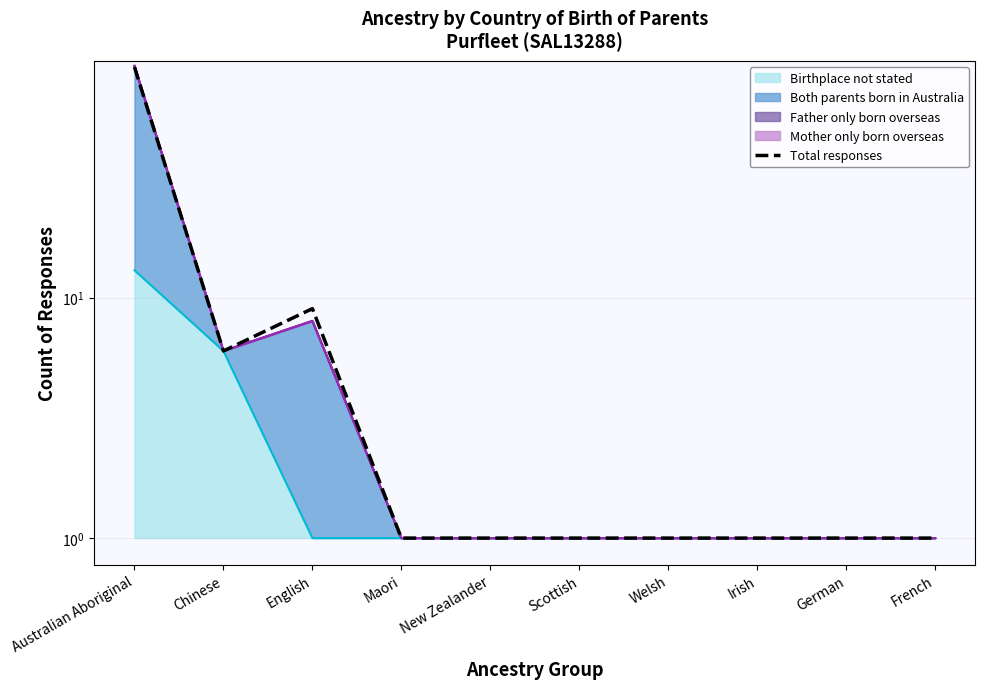

The chart shows a value of 2 at Welsh. True or false?

False